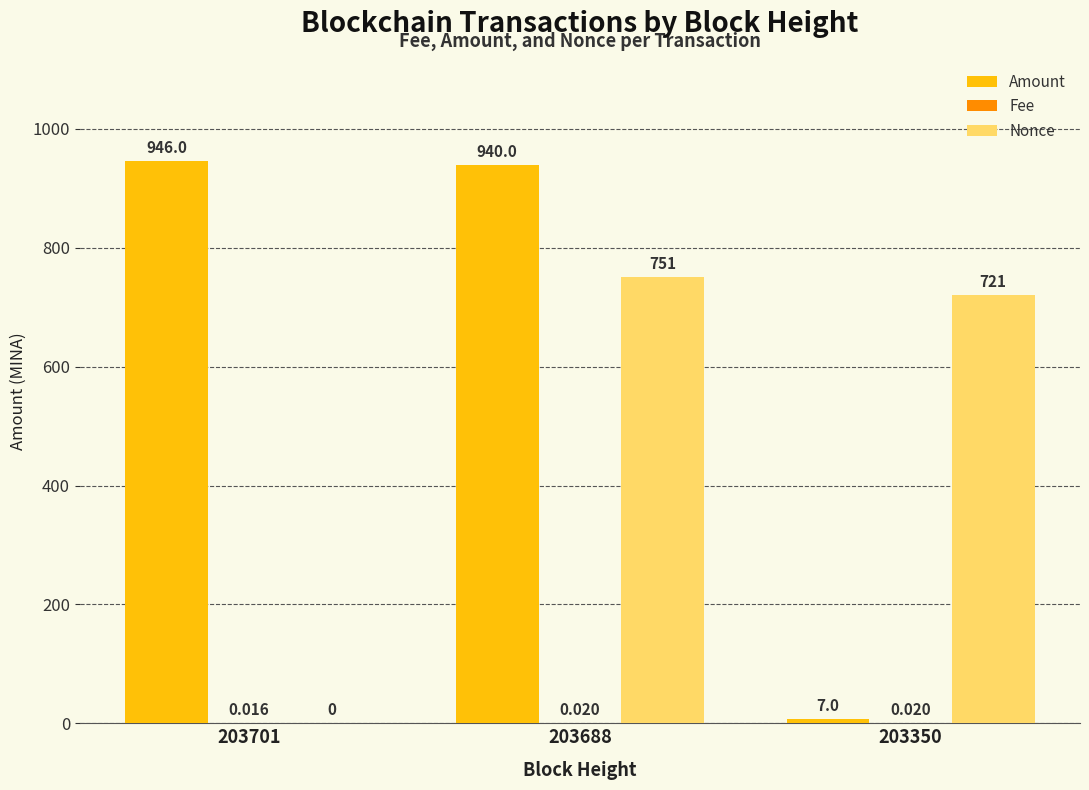

Which series has the largest total across all categories?

Amount